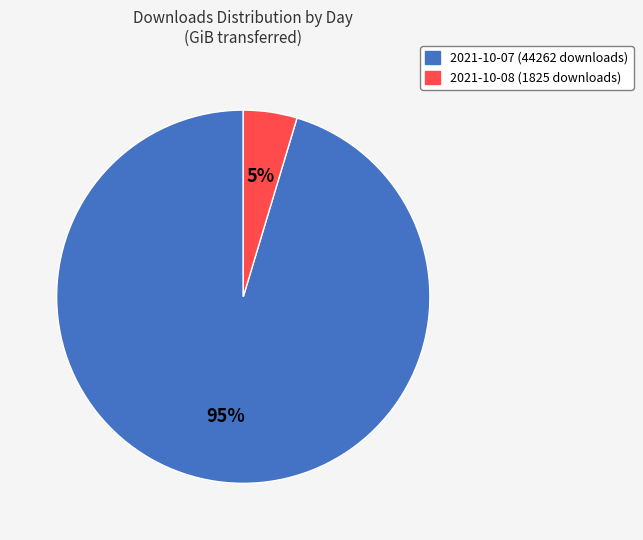

Which has a higher value, 2021-10-08 (1825 downloads) or 2021-10-07 (44262 downloads)?

2021-10-07 (44262 downloads)